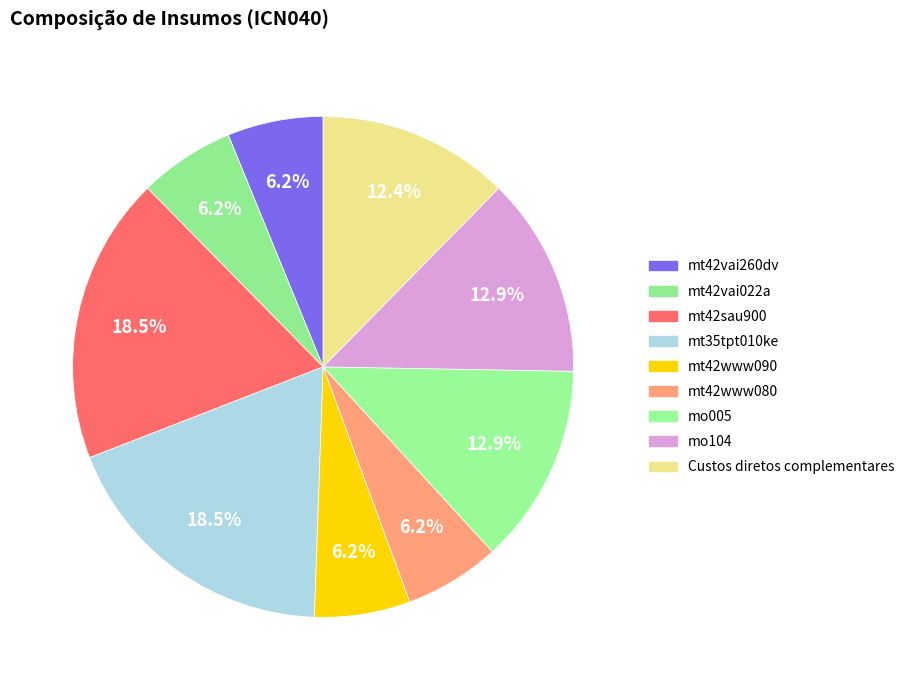

Approximately how many times larger is the value at mt42www080 compared to mo104?

0.5